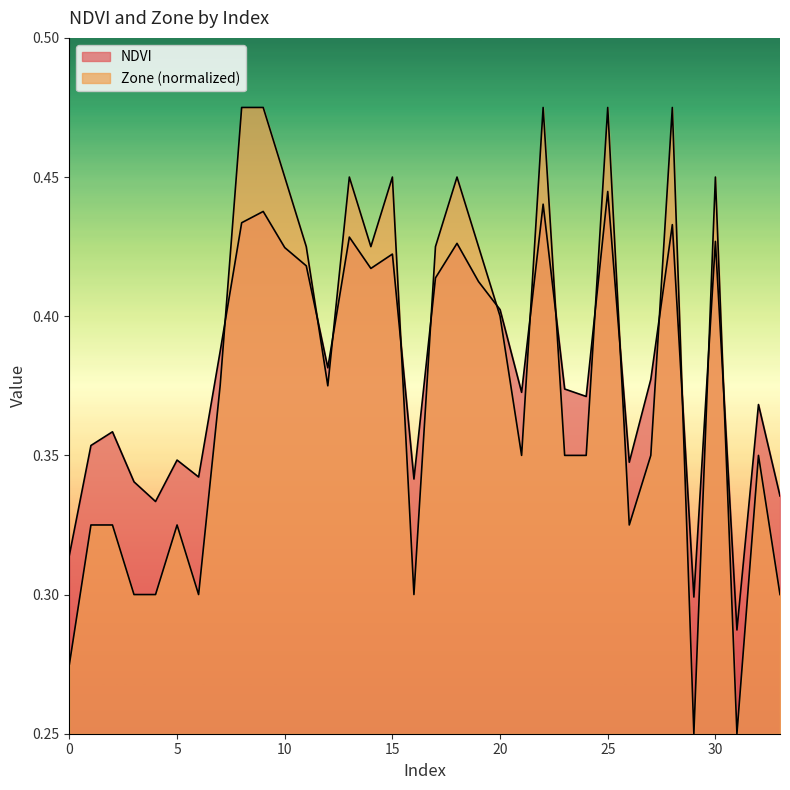

Which series has the widest spread of values?

Zone